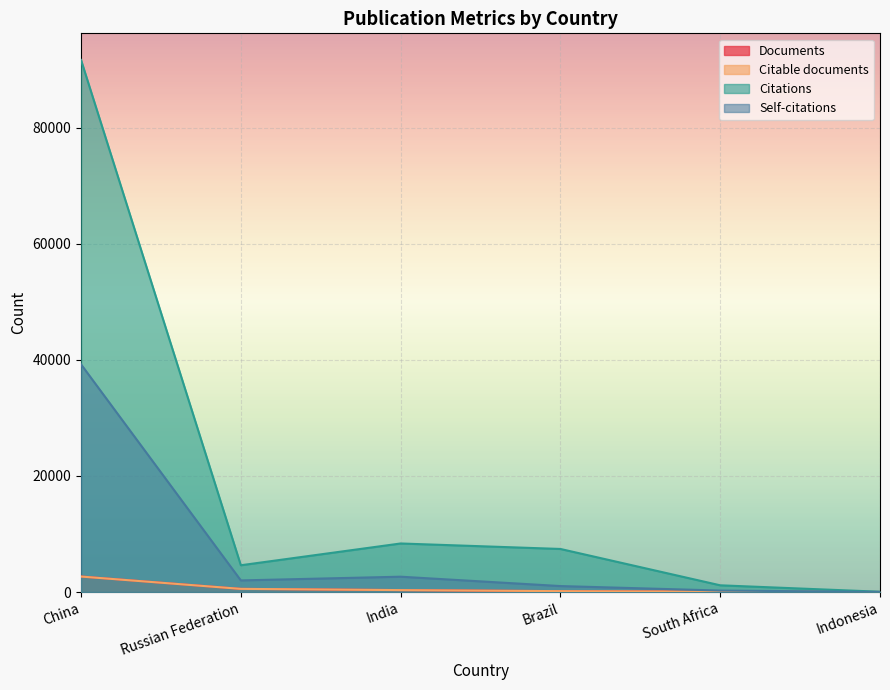

True or false: Citations has more than 1 interior local peaks.

False